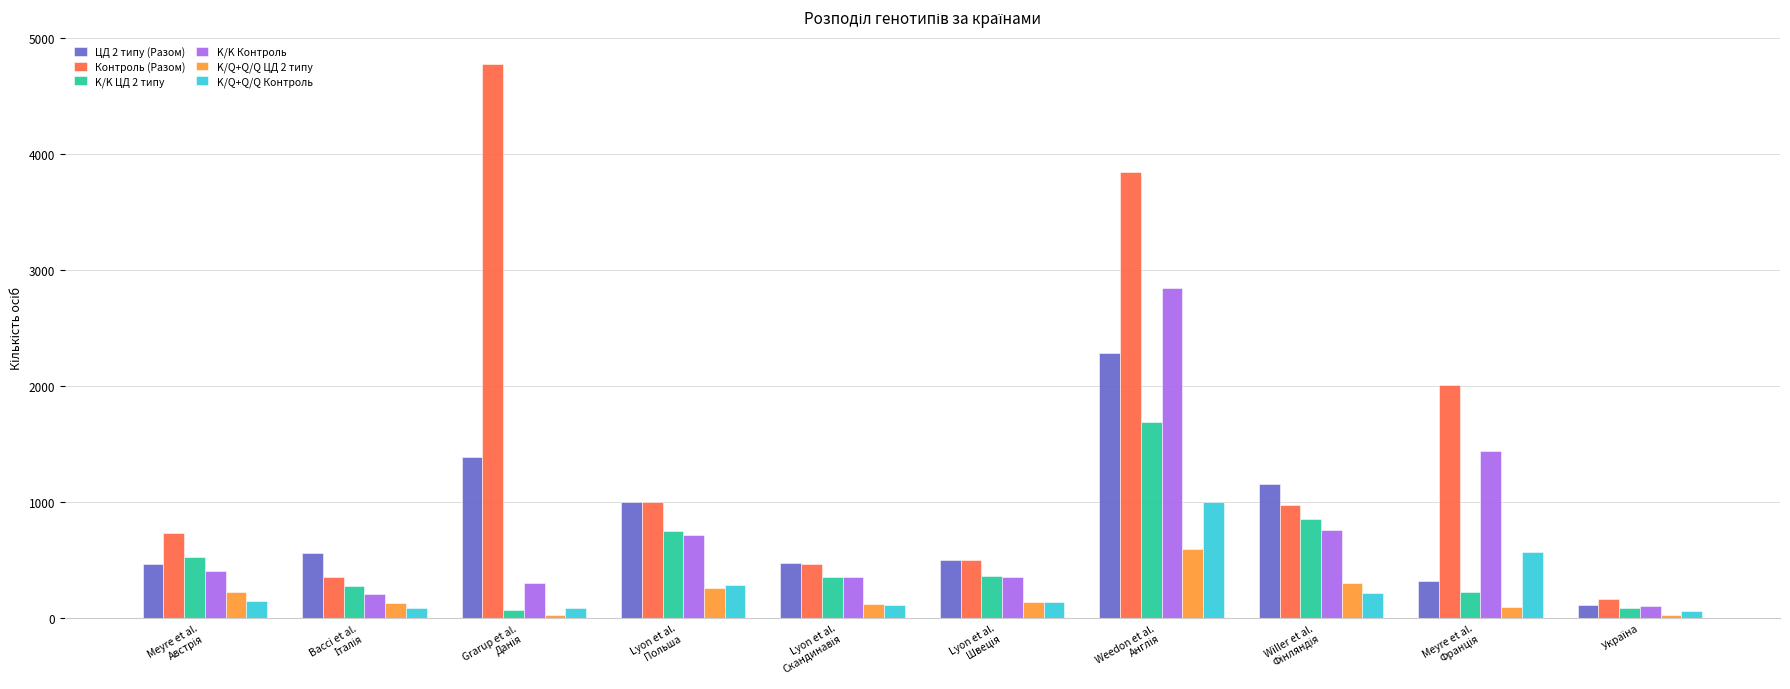

Which series has the largest total across all categories?

Контроль (Разом)